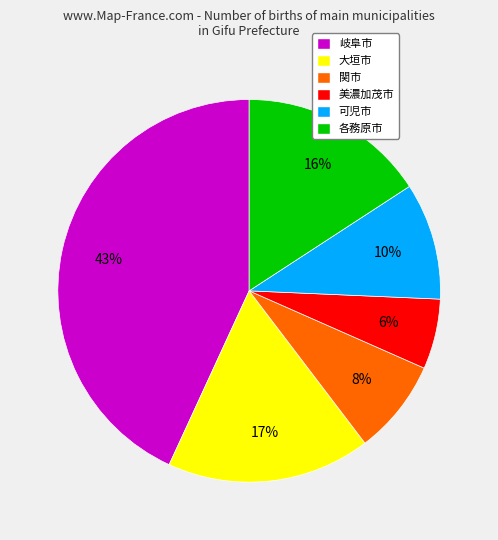

Is the sum of 関市 and 各務原市 greater than half?

No